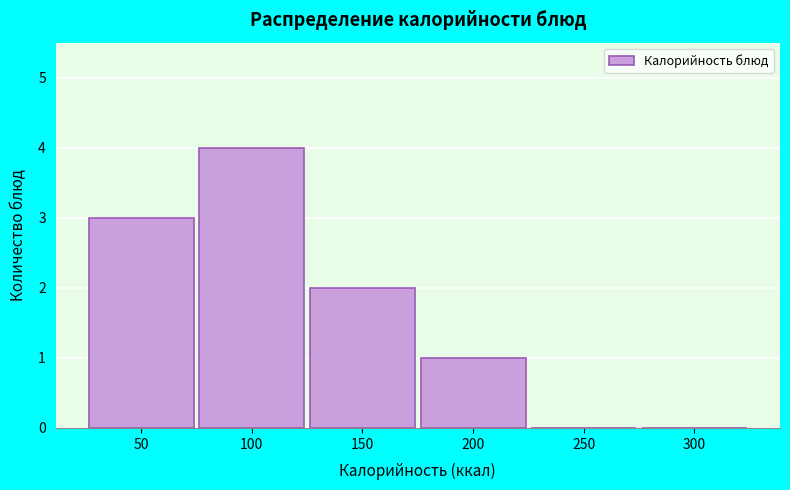

Reading left to right, extract all data points from this chart.

50=3	100=4	150=2	200=1	250=0	300=0